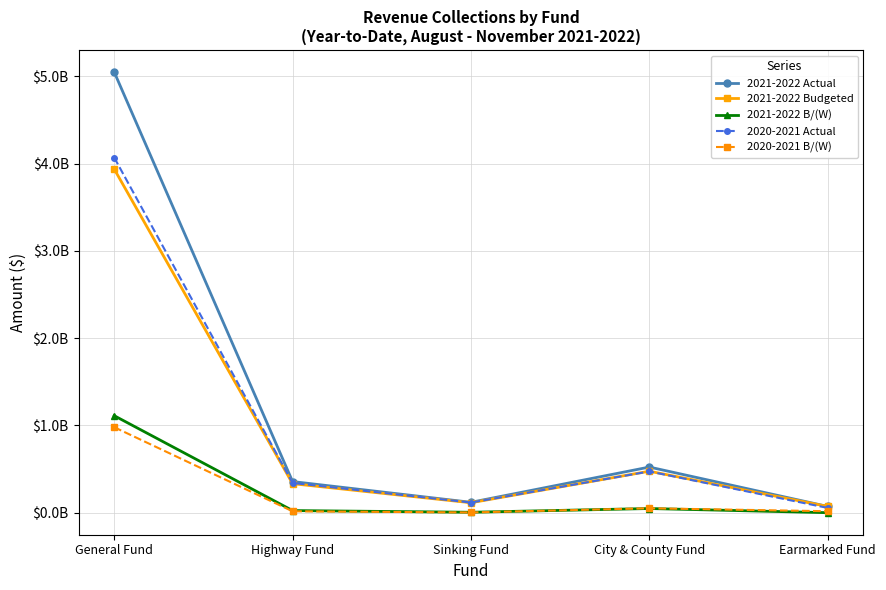

How many interior local peaks does the 2021-2022 Actual series have?

1